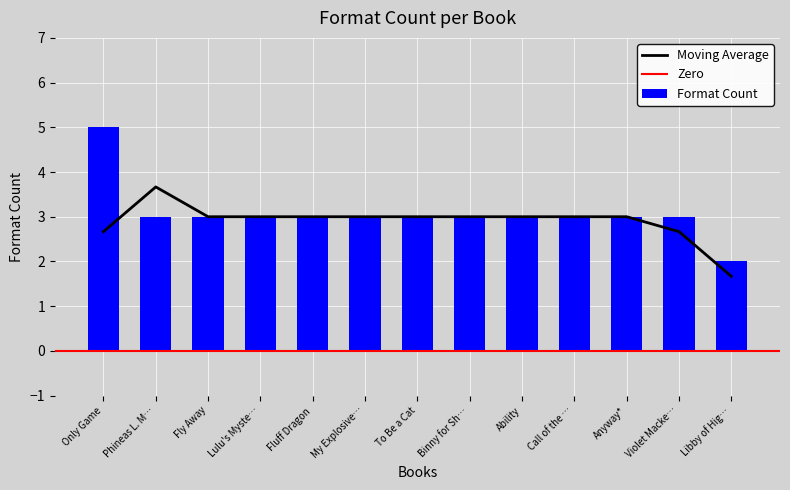

What is the maximum value shown in the chart?

5